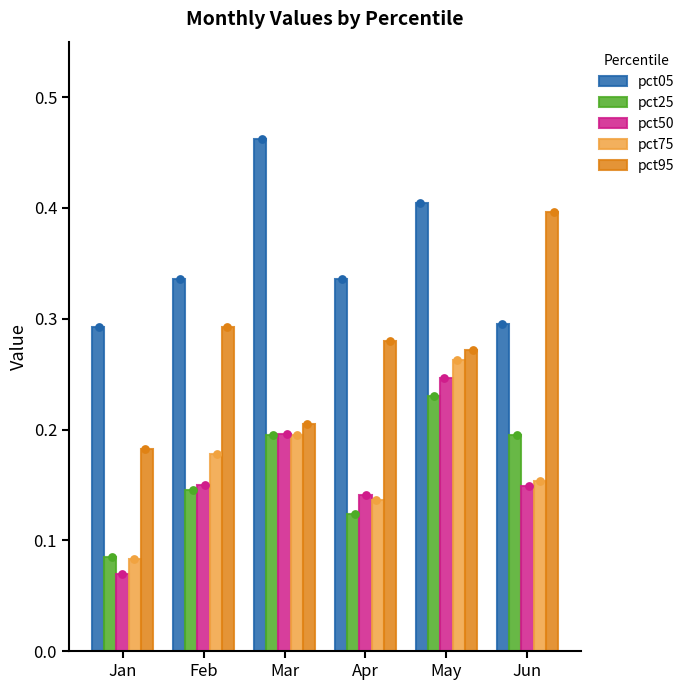

Is the value of pct05 at Jun greater than the value of pct50 at May?

Yes